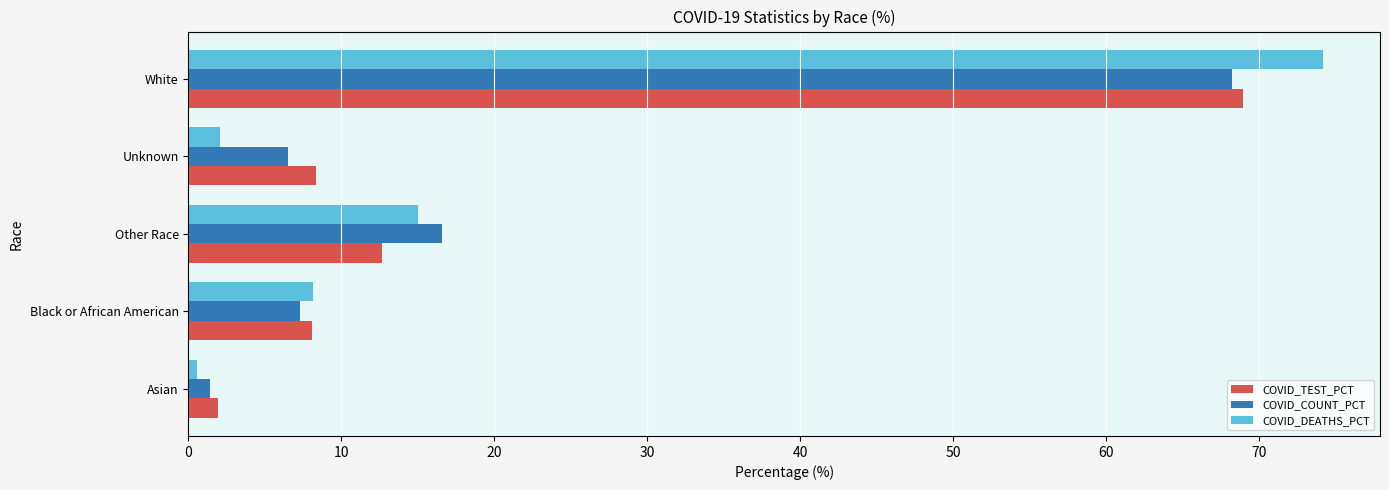

Which category has the highest value in the COVID_DEATHS_PCT series?

White